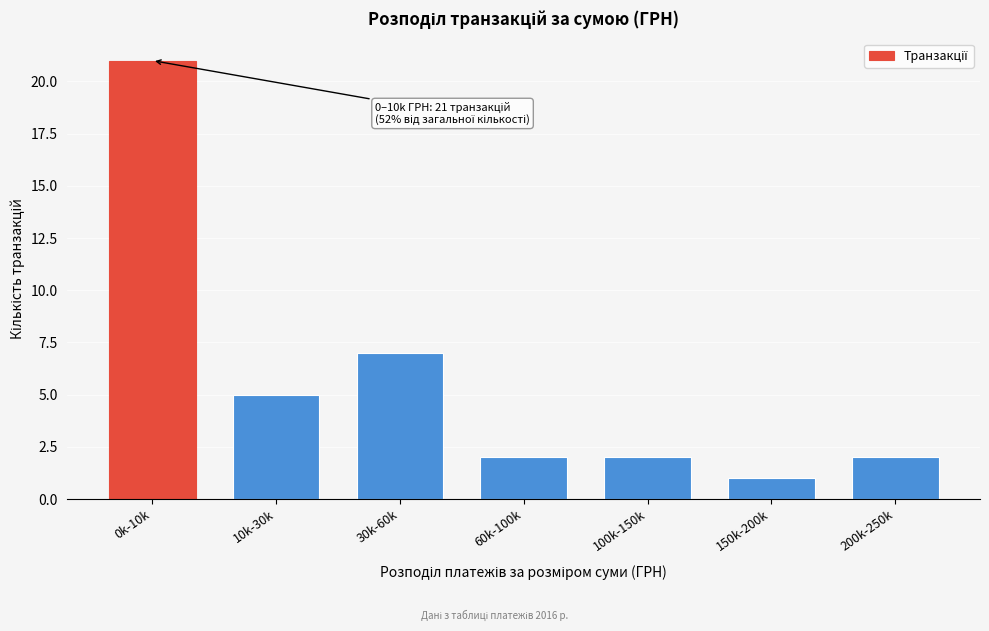

Reading left to right, list all the values displayed in this chart.

0k-10k=21	10k-30k=5	30k-60k=7	60k-100k=2	100k-150k=2	150k-200k=1	200k-250k=2